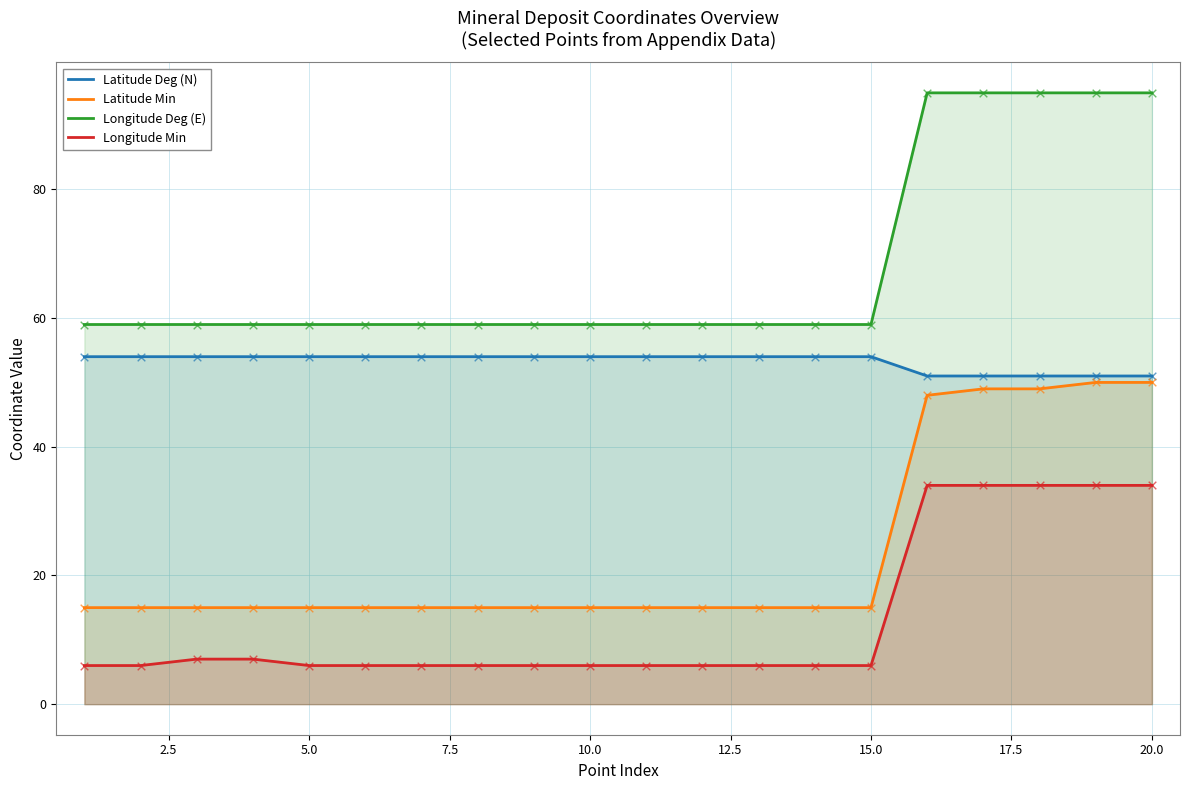

What is the total value across all series at 15.0?

134